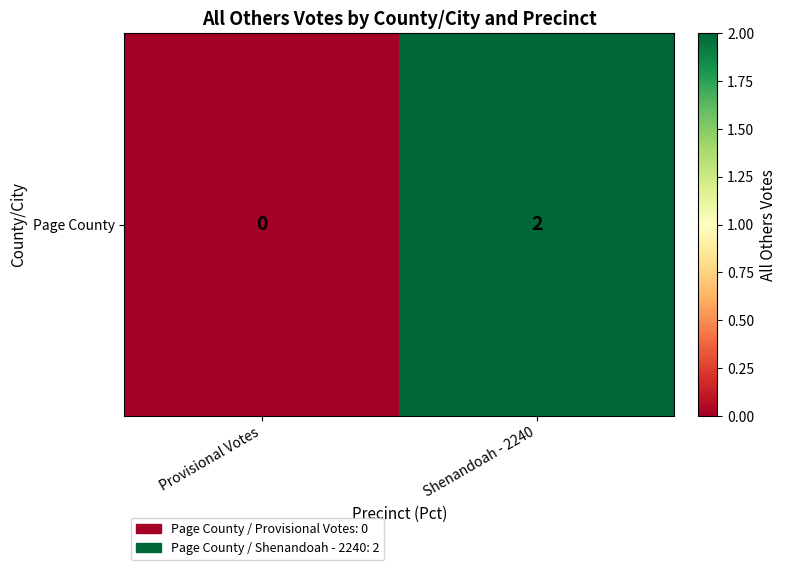

What is the difference between the values at Provisional Votes and Shenandoah - 2240?

2